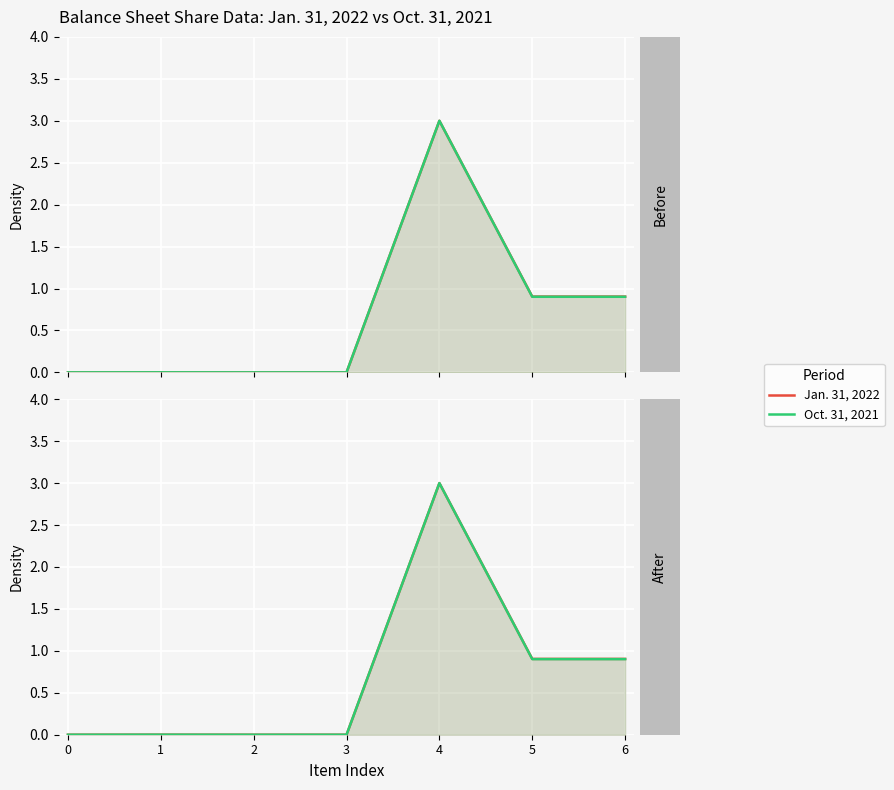

Does the chart display data point markers on the line(s)?

No